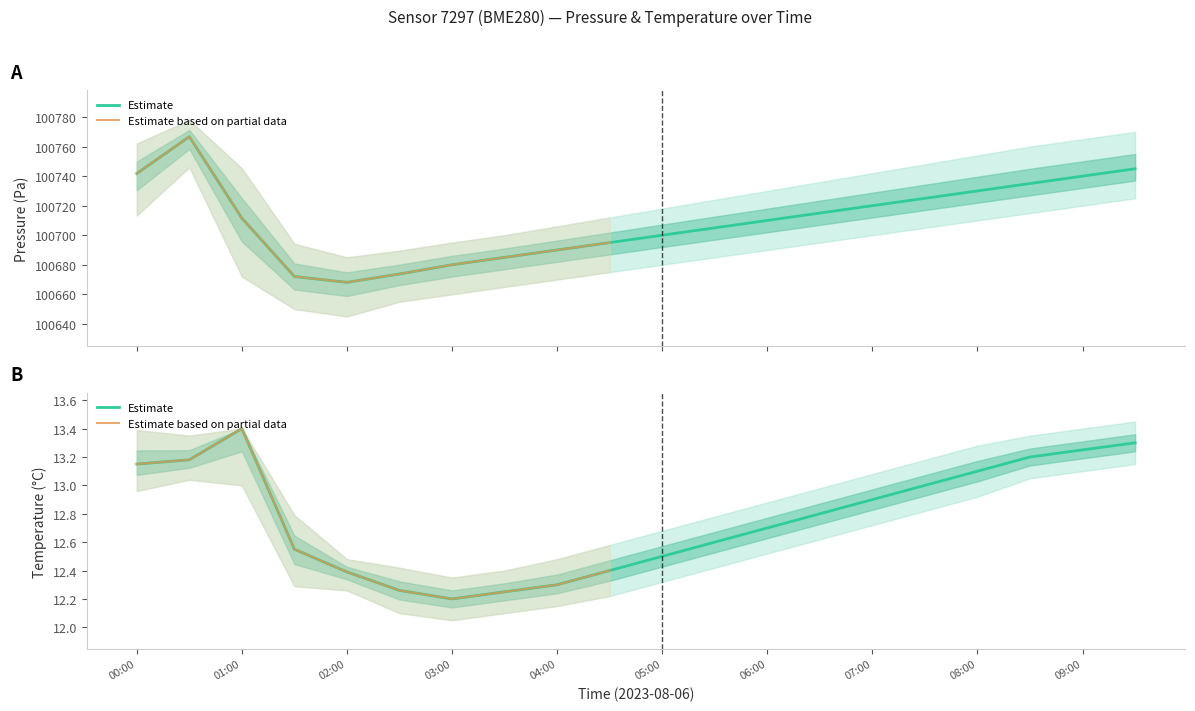

True or false: pressure and temperature intersect in this chart.

False